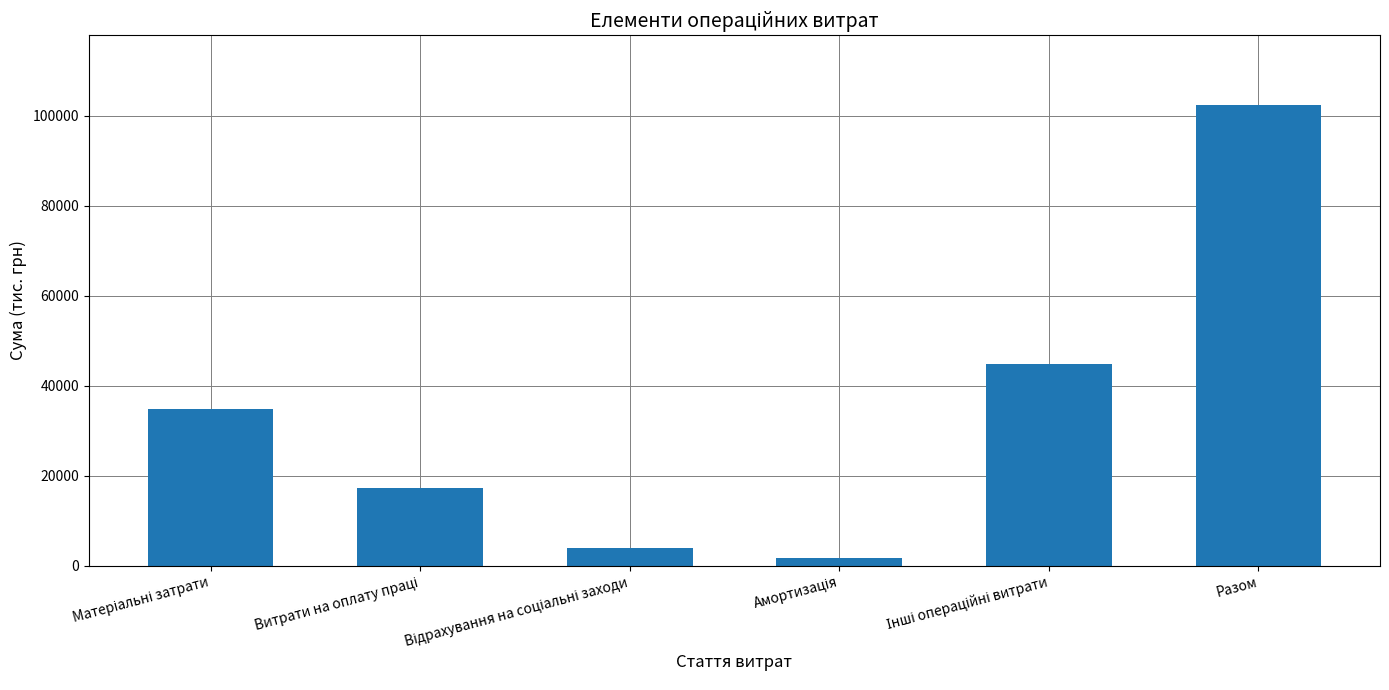

Are the bars horizontal?

No